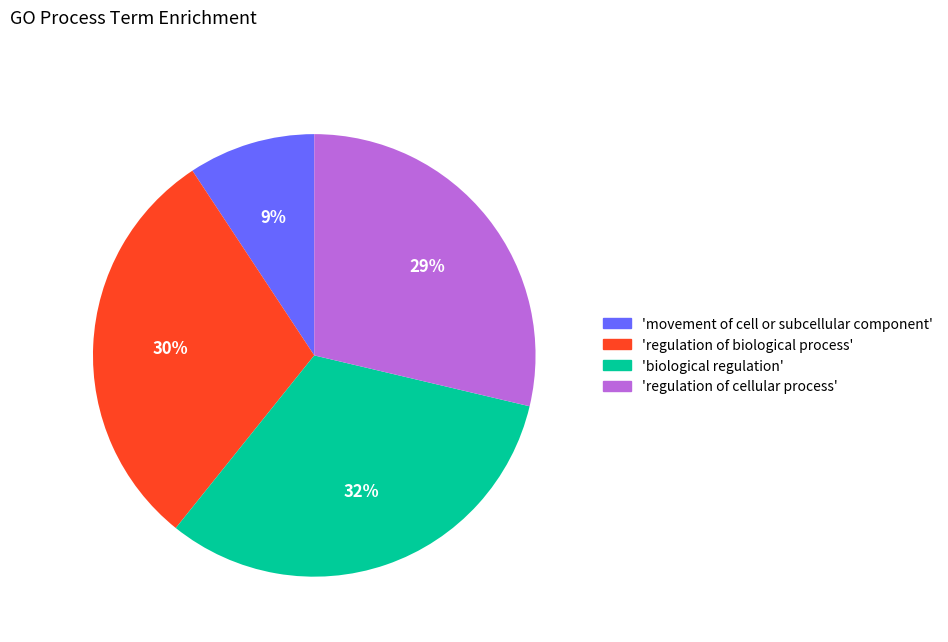

Is there any slice that represents more than half of the pie?

No